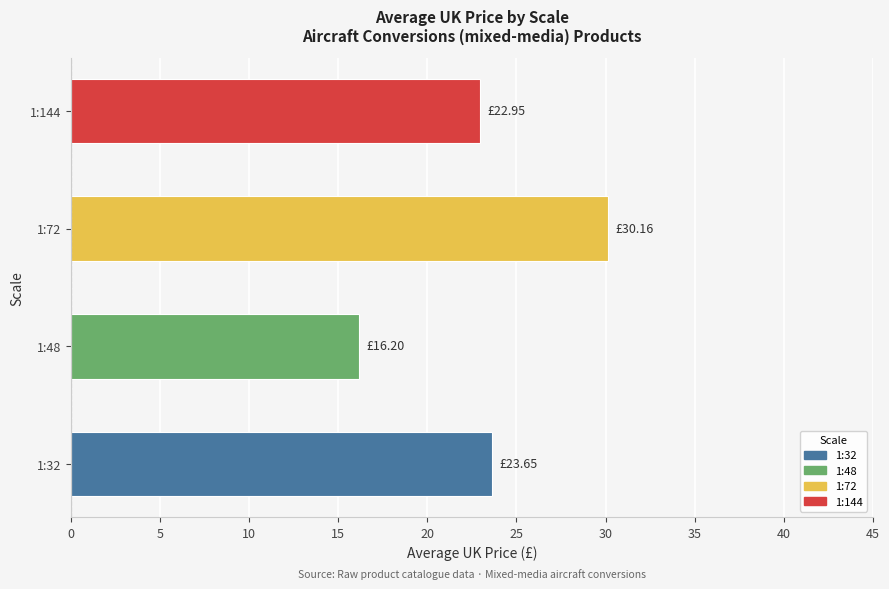

Does the chart contain stacked bars?

No